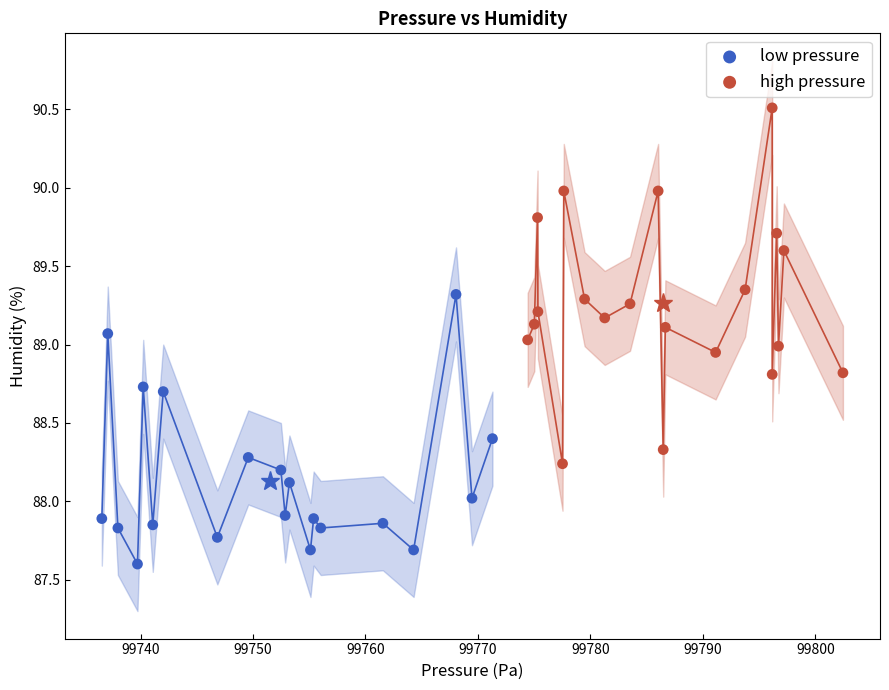

Which series contains the highest Y value?

high pressure